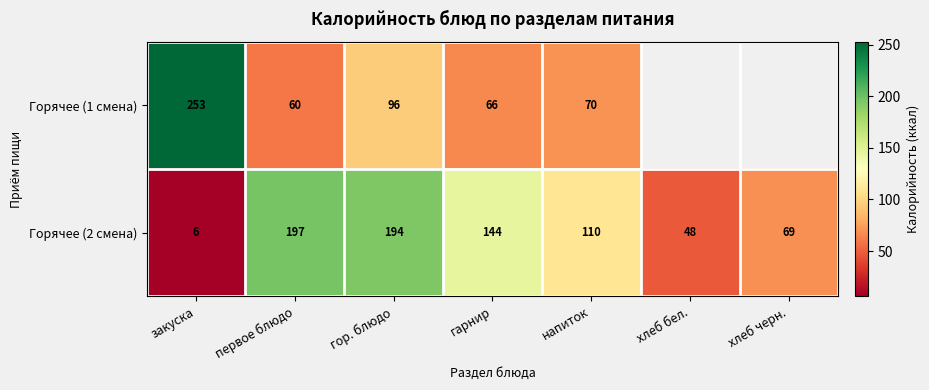

At which label does Горячее (2 смена) reach its peak?

первое блюдо